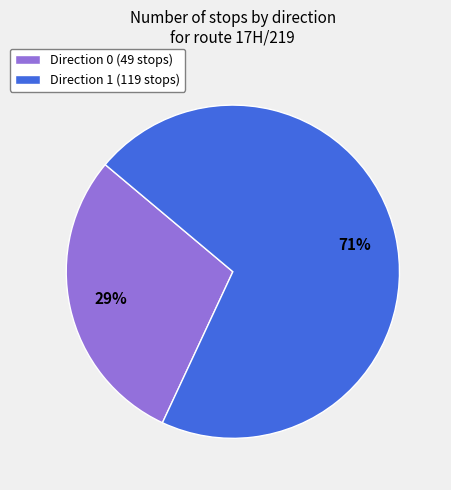

What is the majority slice?

Direction 1